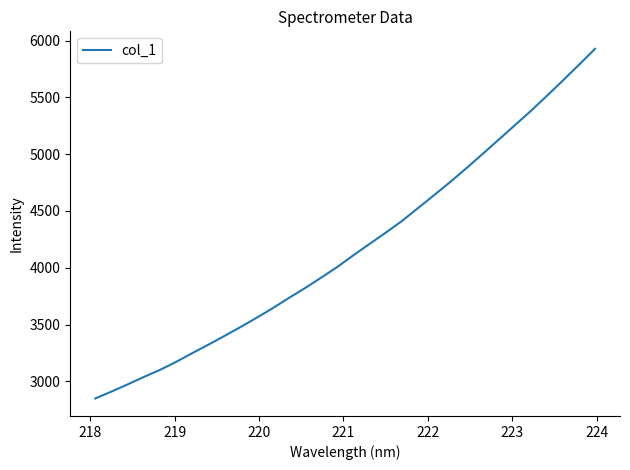

What is the maximum value shown in the chart?

5927.7